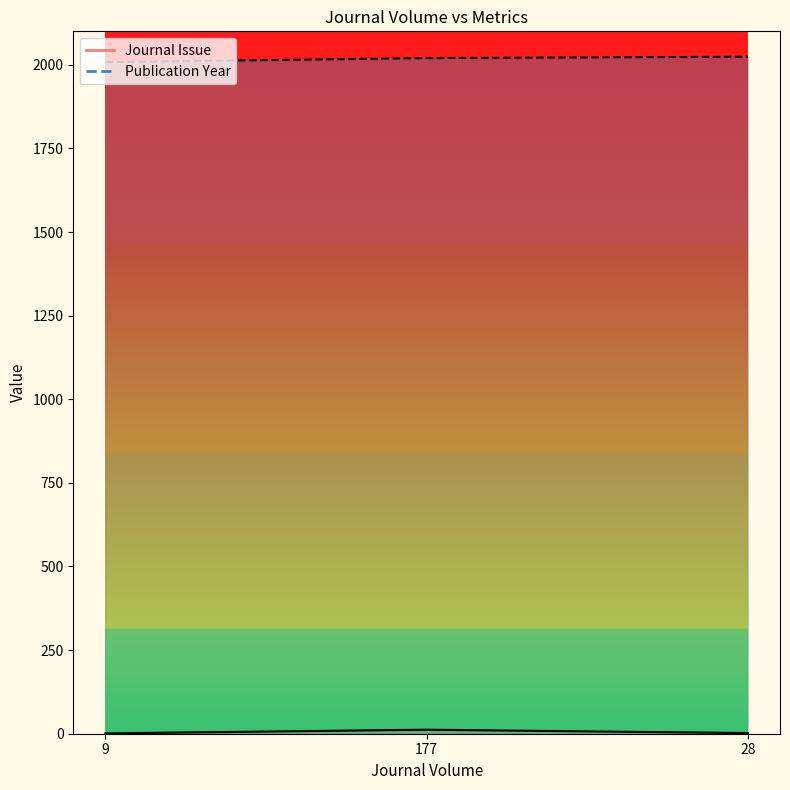

How many values in the Journal Issue series exceed 2?

1